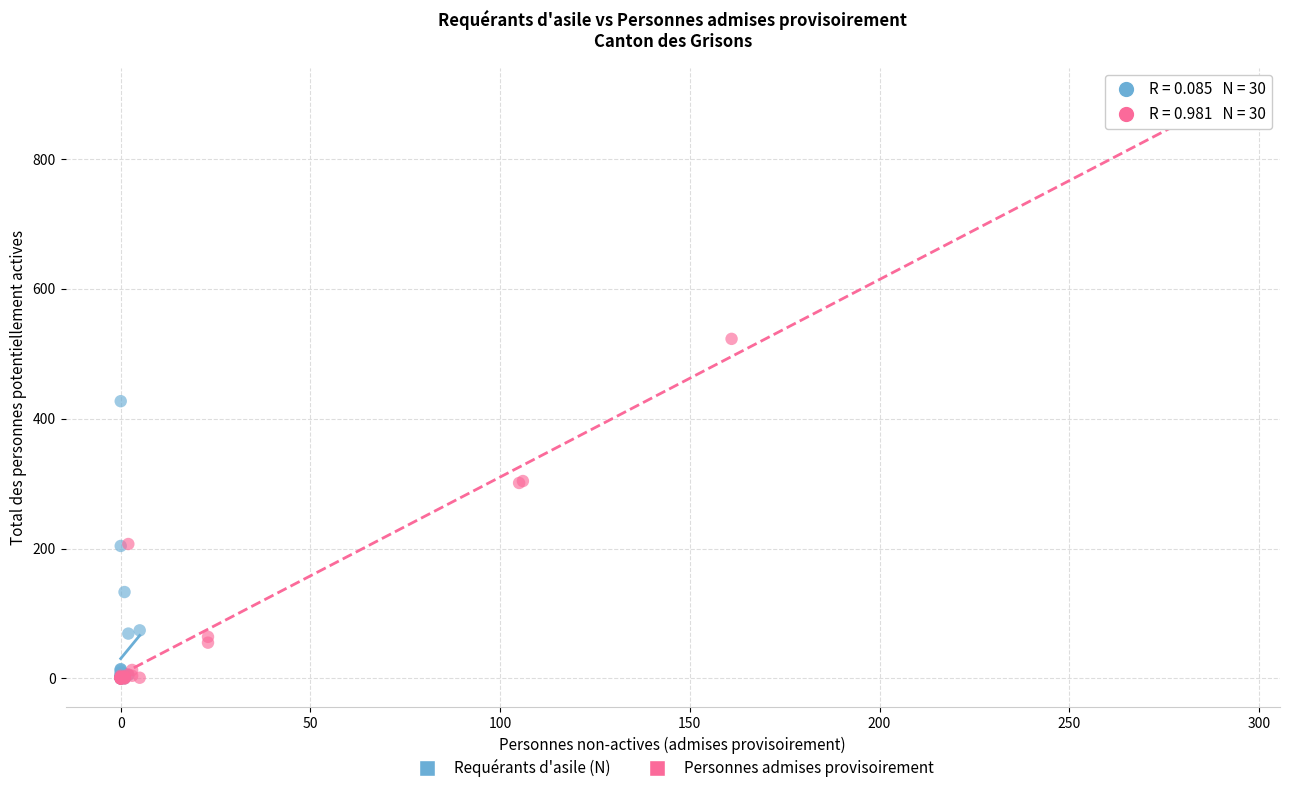

Which series reaches the maximum Y coordinate?

Personnes admises provisoirement